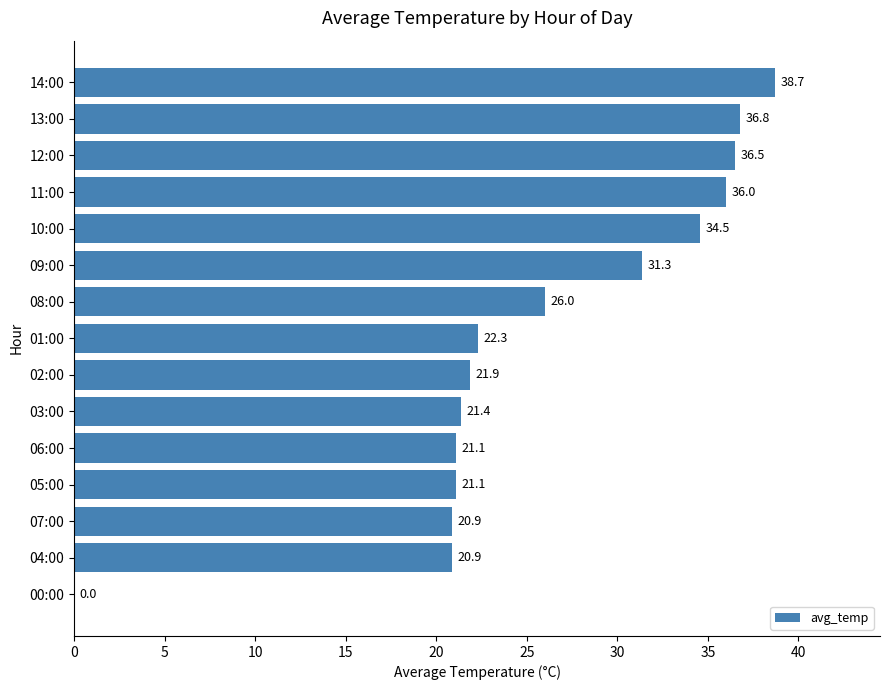

What is the sum of the values at 08:00 and 05:00?

47.1